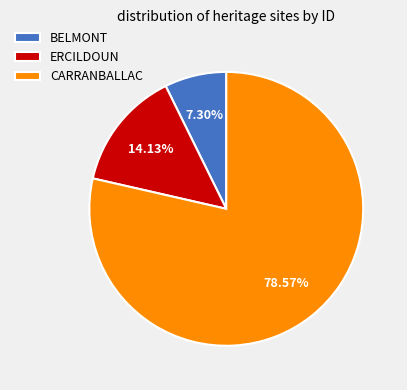

To the nearest percent, what portion does ERCILDOUN represent?

14%